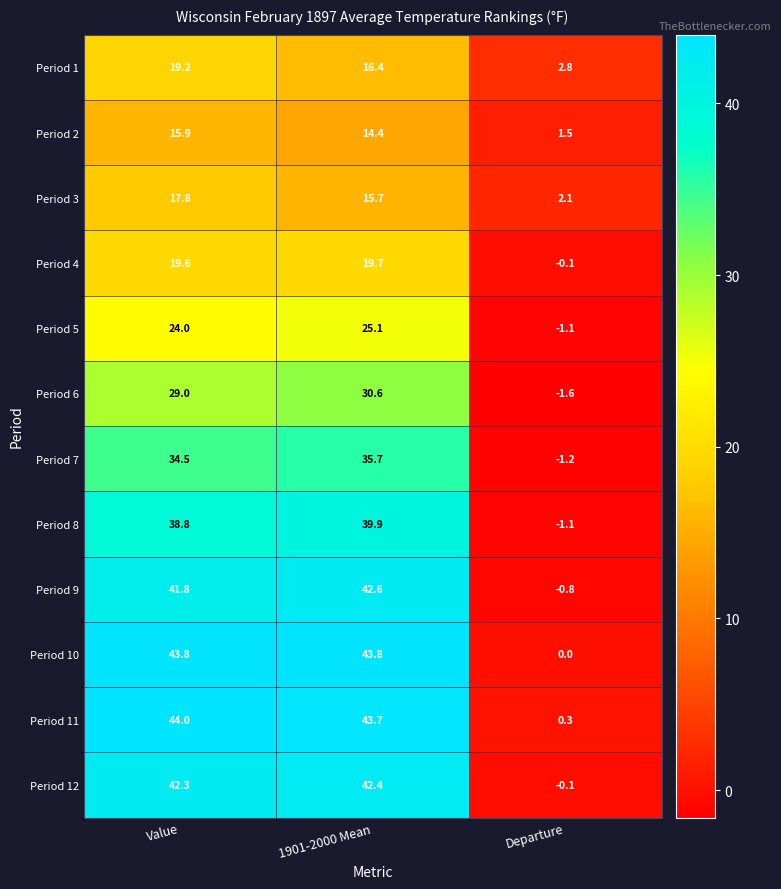

How many distinct data groups are displayed?

12